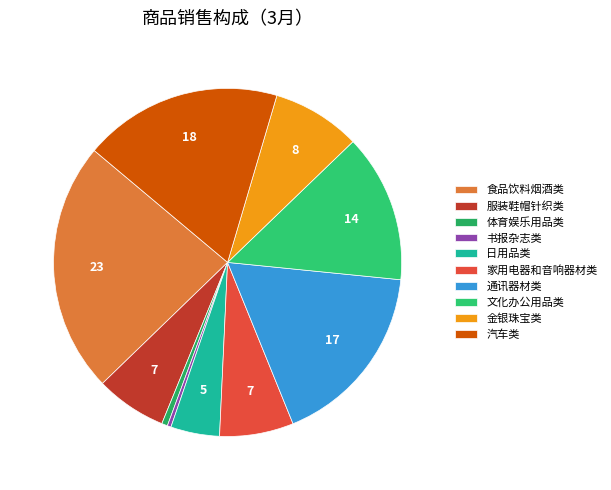

Is it true that 通讯器材类 is 31% of the pie?

False